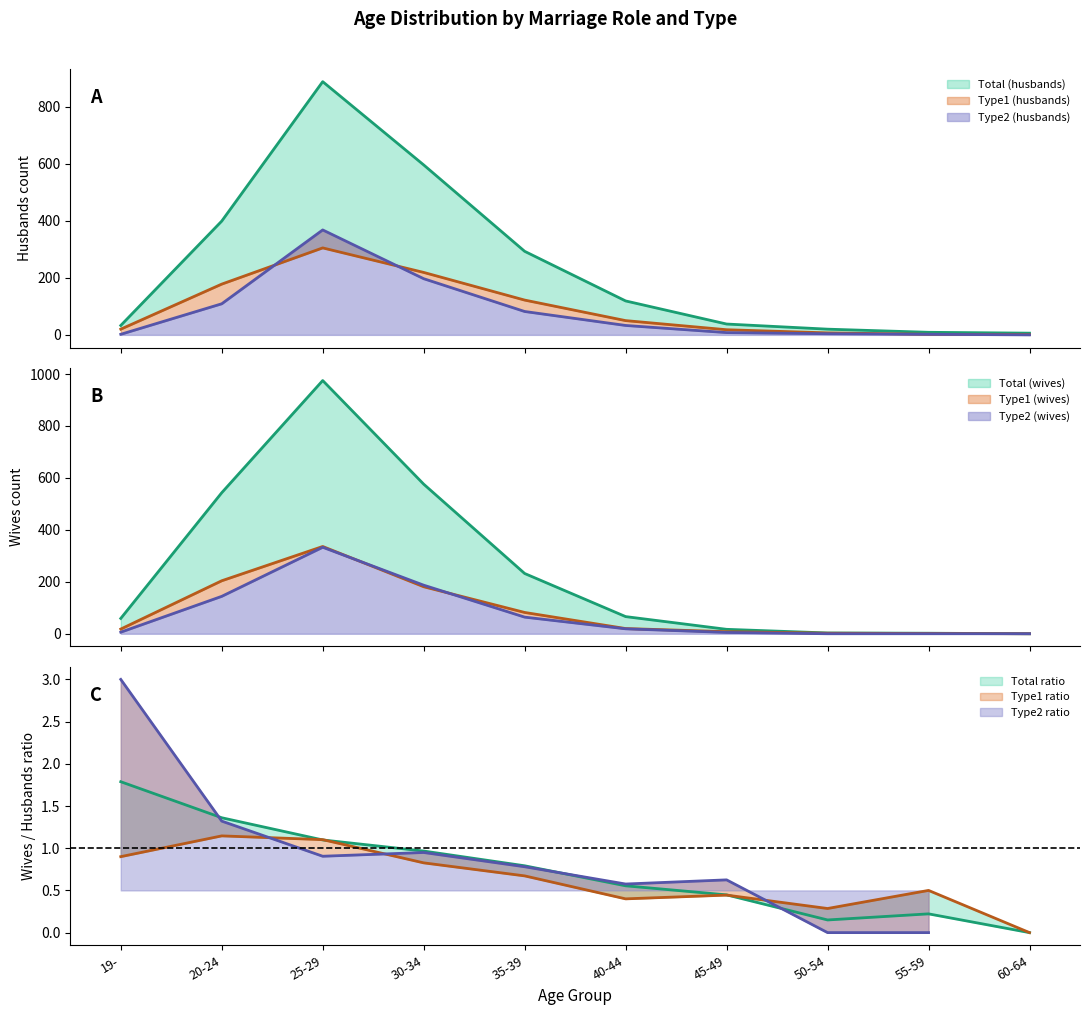

At which label does Type2 (wives) first exceed 19?

20-24